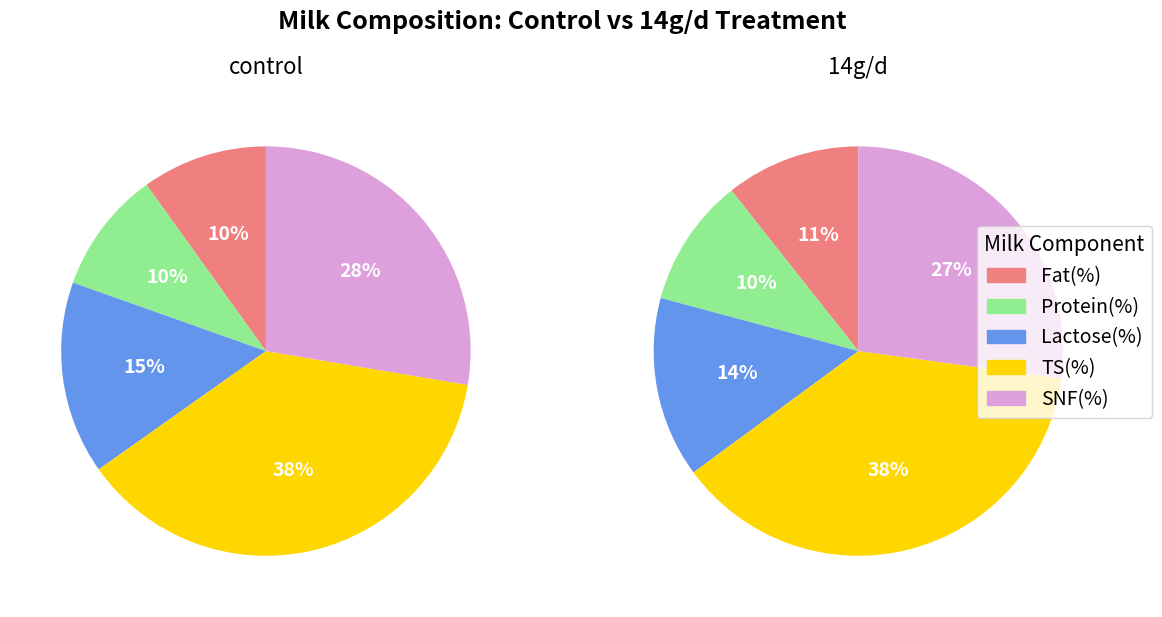

Combined, what portion of the pie is TS(%) and Lactose(%)?

52.8%